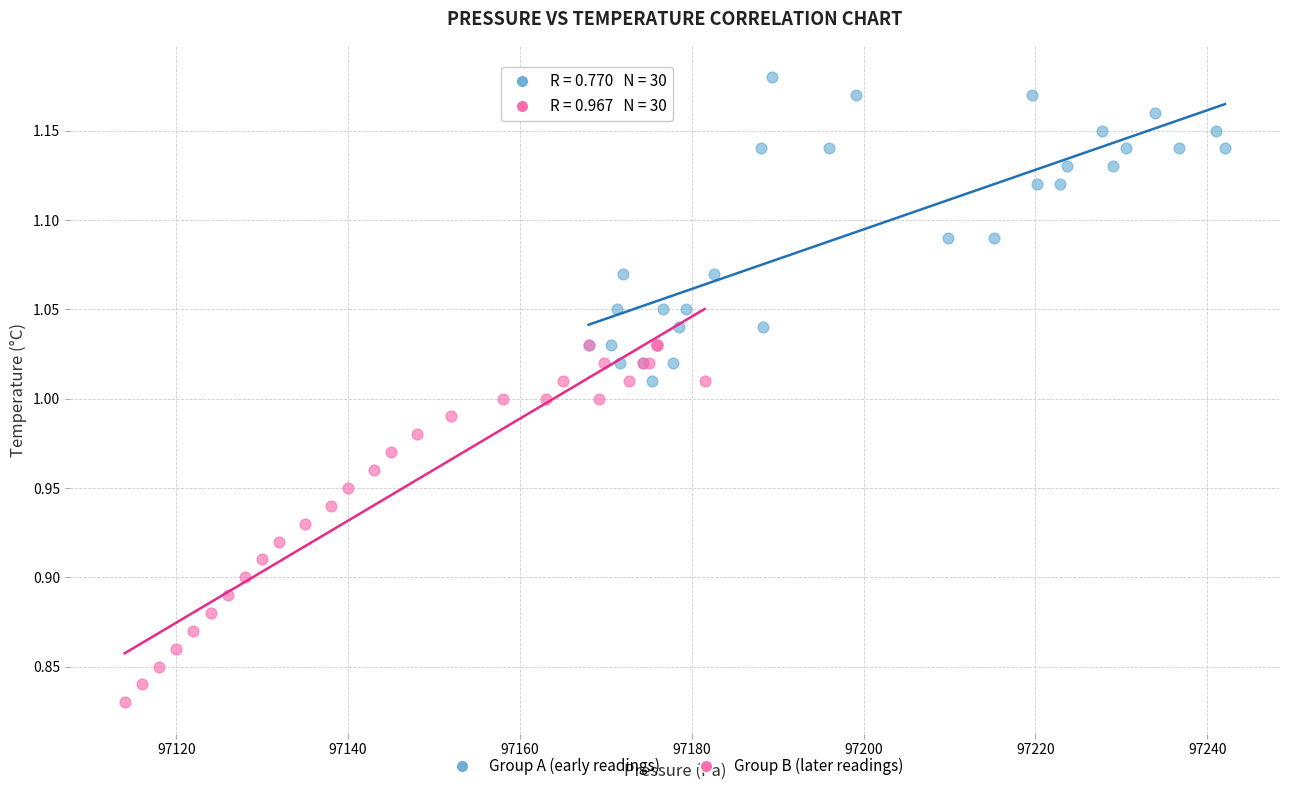

Which series contains the lowest Y value?

Group B (later readings)